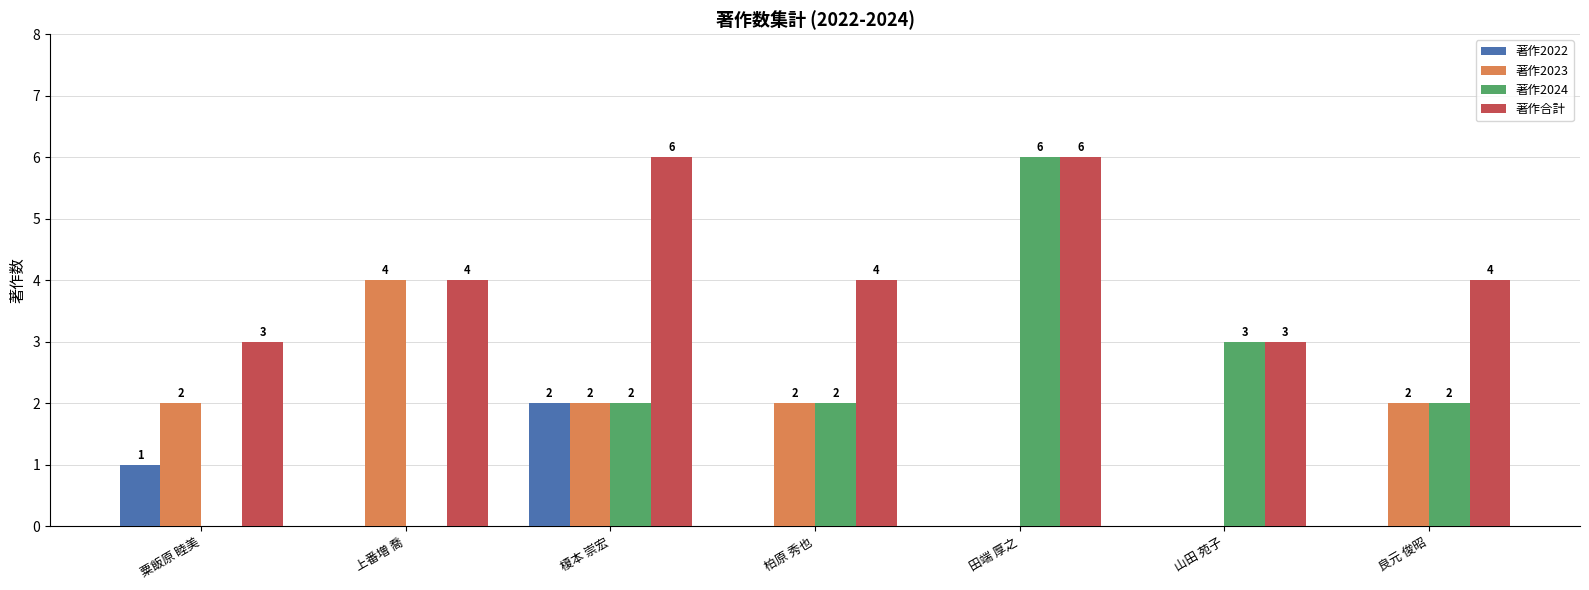

Which series changed the most between 上番増 喬 and 田端 厚之?

著作2024